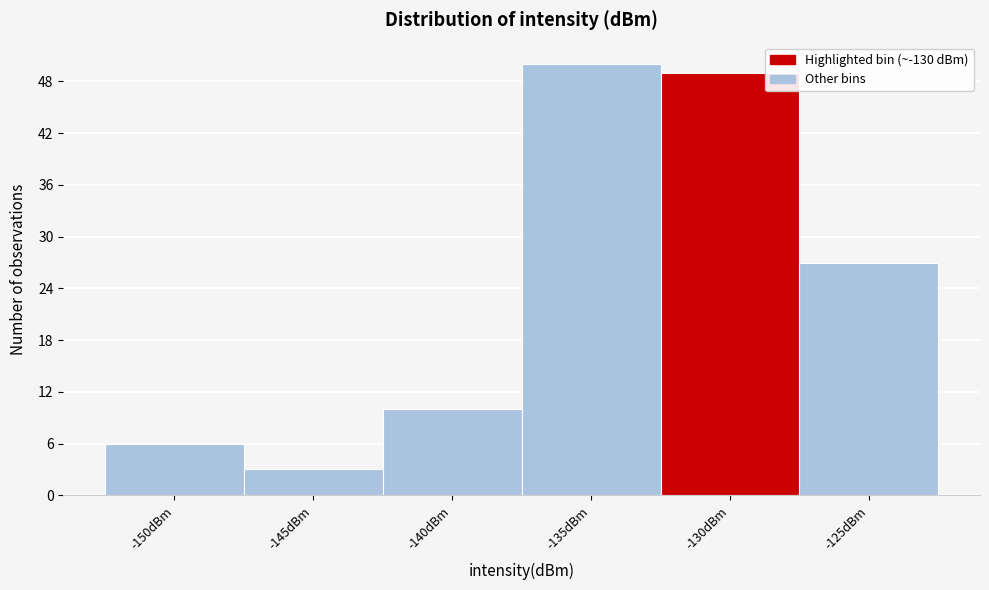

Reading left to right, list all the values displayed in this chart.

-150dBm=6	-145dBm=3	-140dBm=10	-135dBm=50	-130dBm=49	-125dBm=27